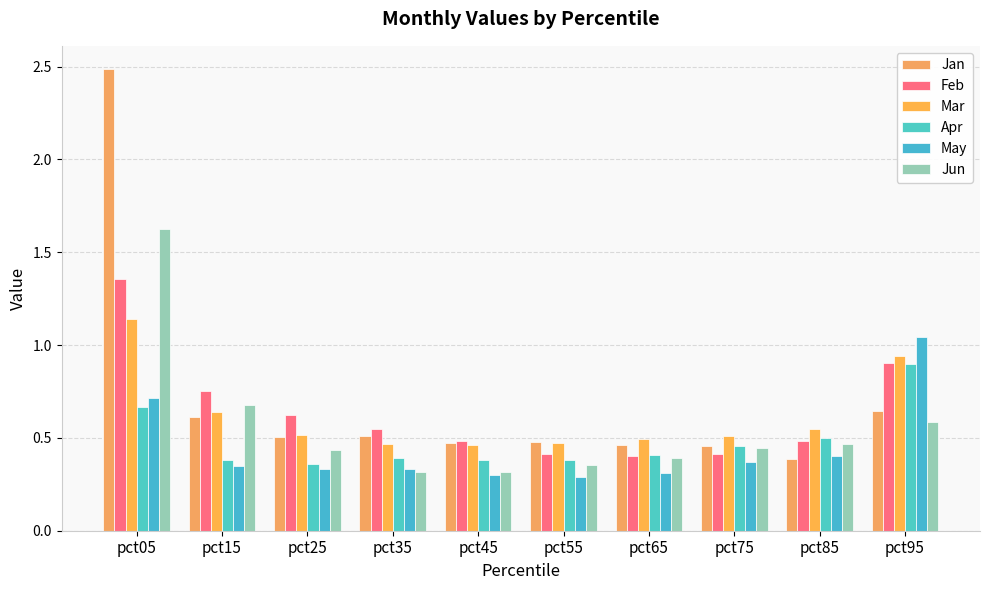

How many bars are there in total?

60